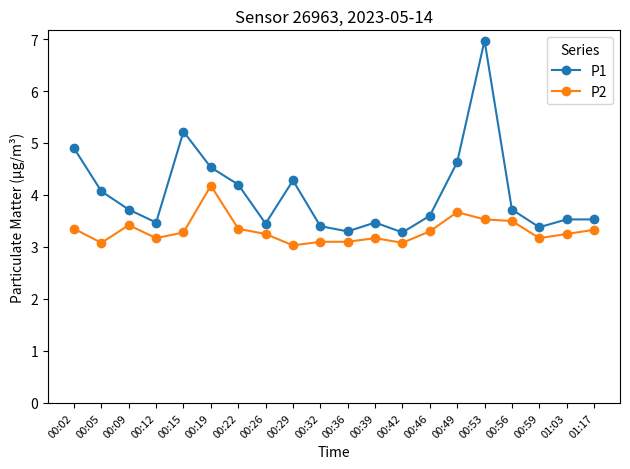

What is the minimum value shown in the chart?

3.0